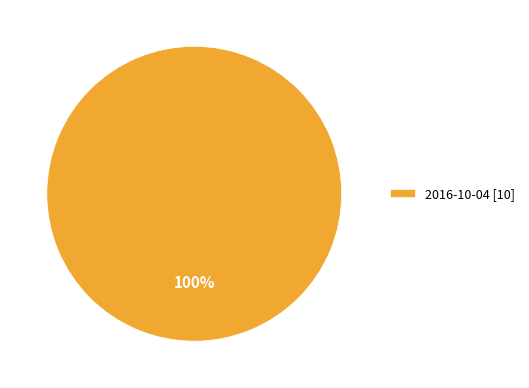

How many segments does this pie chart have?

1